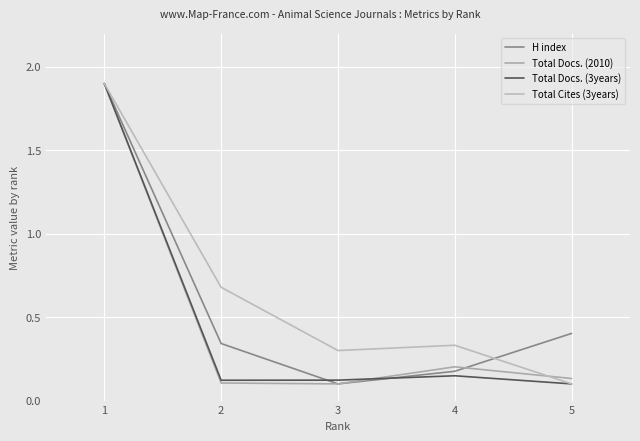

True or false: Total Docs. (3years) and H index intersect in this chart.

True